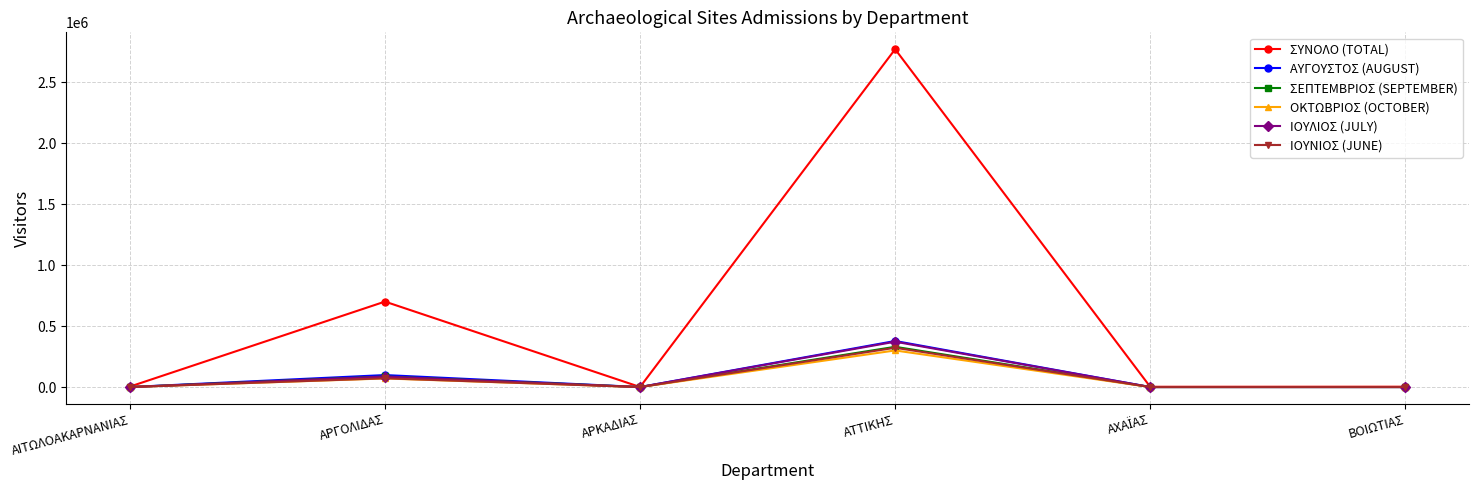

What is the value of the ΣΕΠΤΕΜΒΡΙΟΣ (SEPTEMBER) point at the 1st from the left?

198